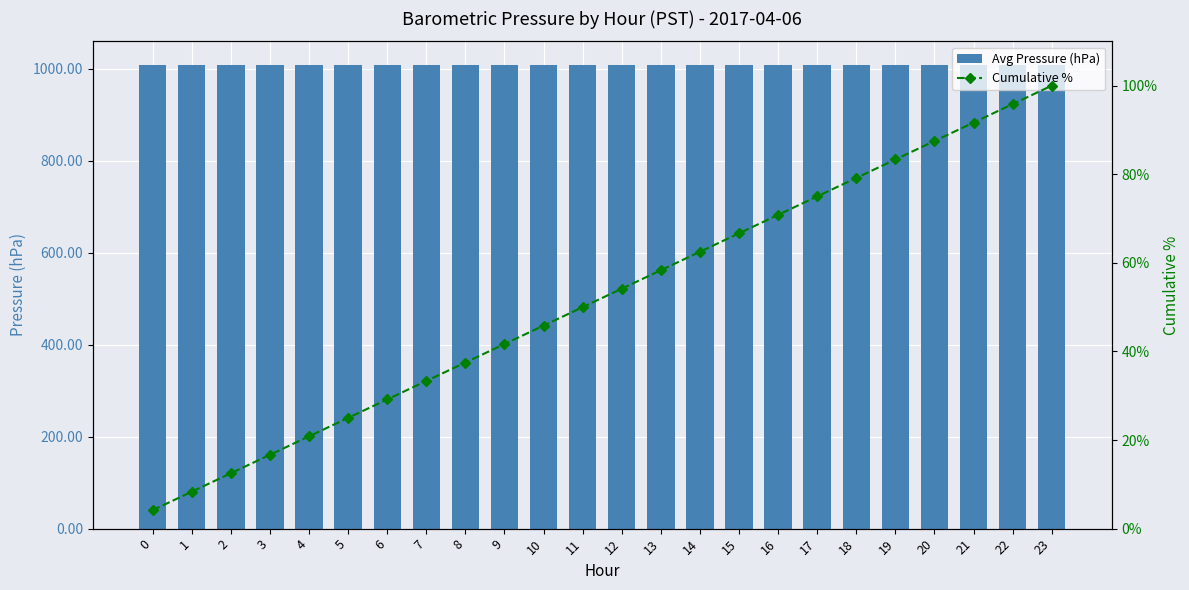

The value of Avg Pressure (hPa) at 11 is 1008.6. True or false?

True